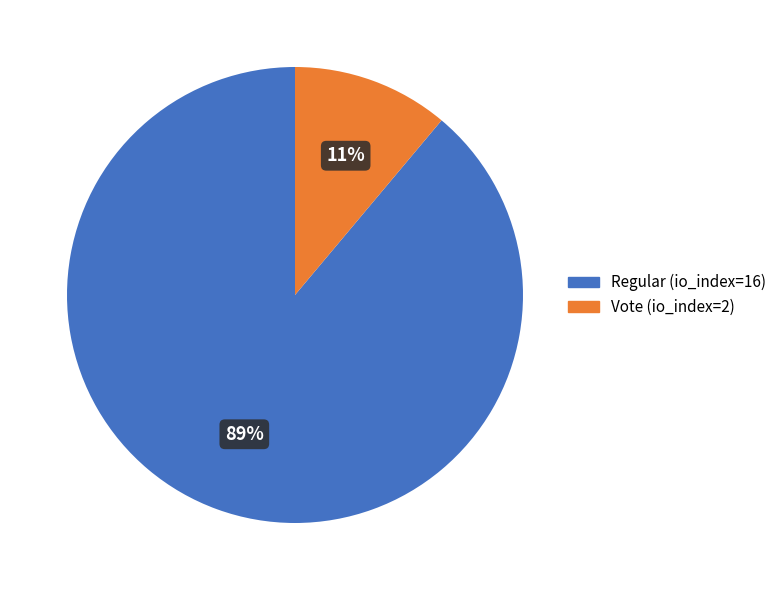

To the nearest percent, what percentage of the pie is Vote (io_index=2)?

11%